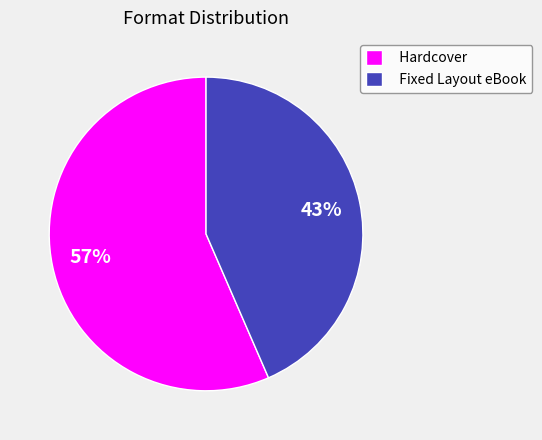

Is there any slice that represents more than half of the pie?

Yes